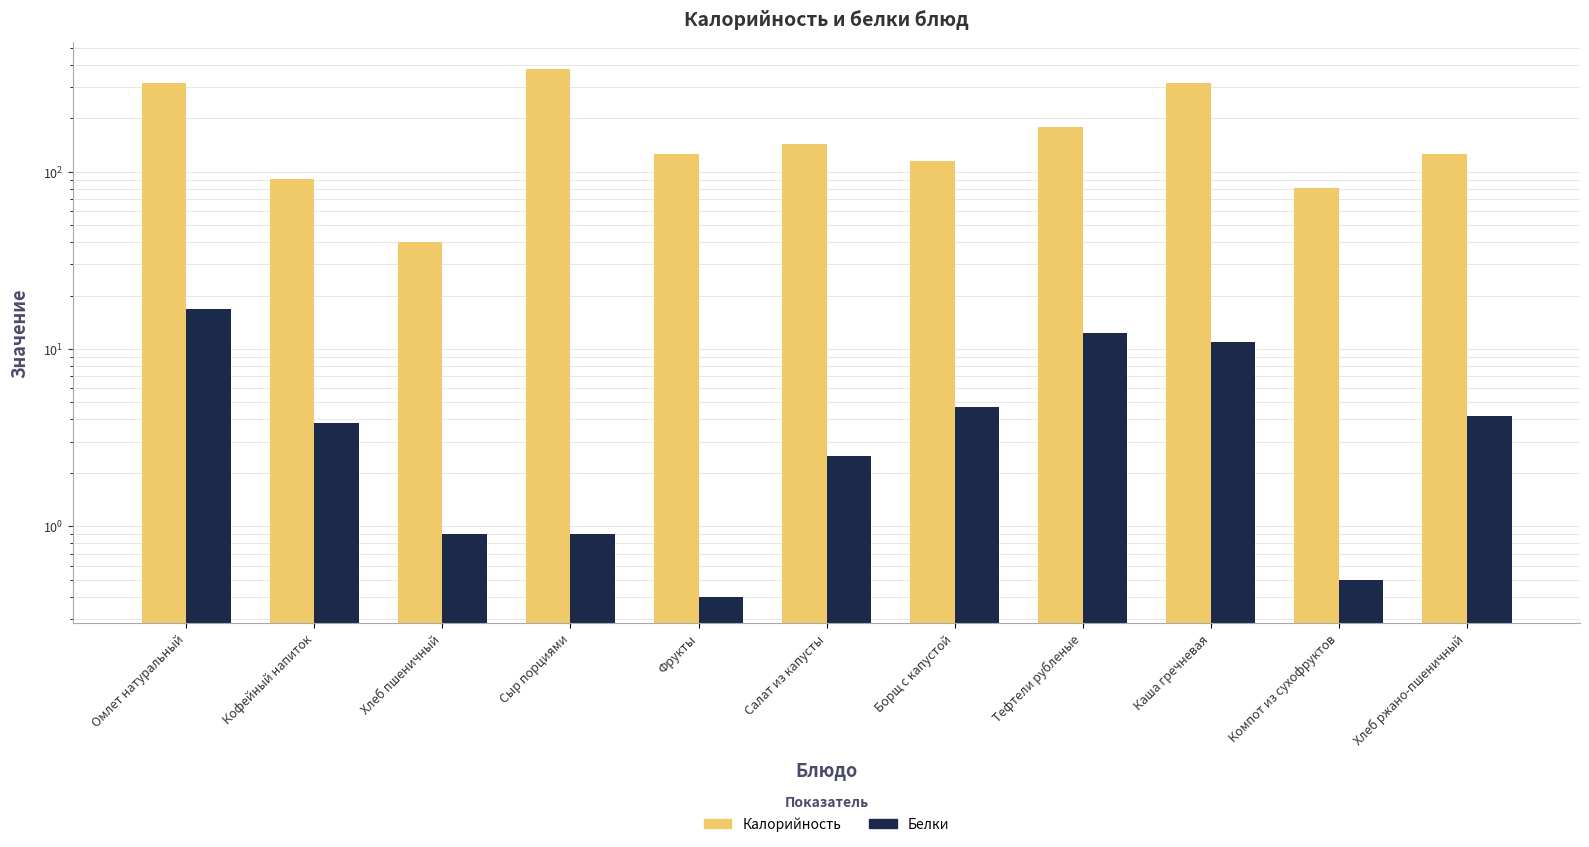

What is the value of the Белки bar at the 10th from the left?

0.5